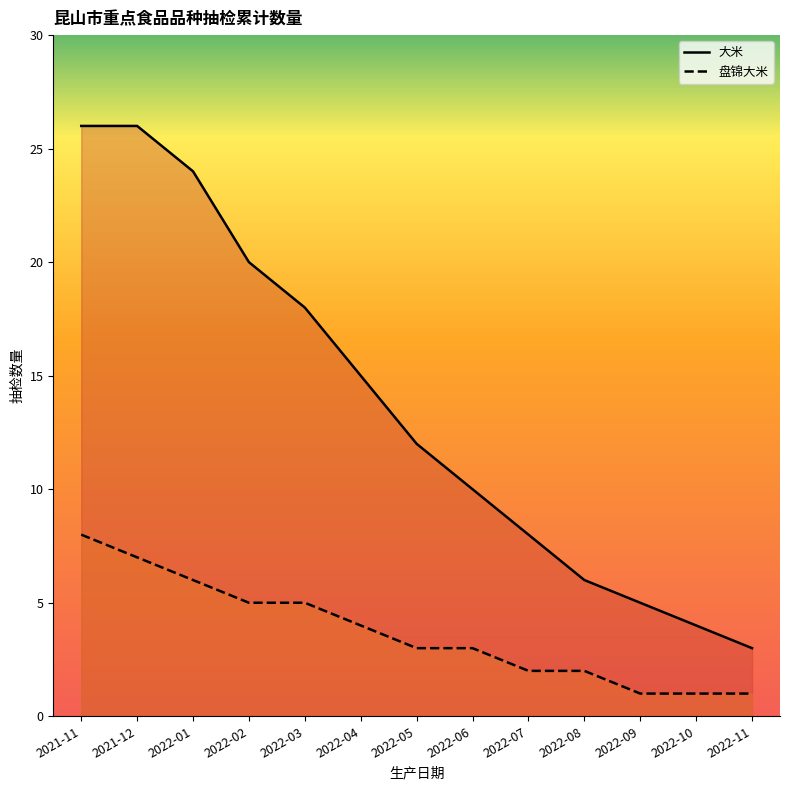

How many data points does each series have?

13